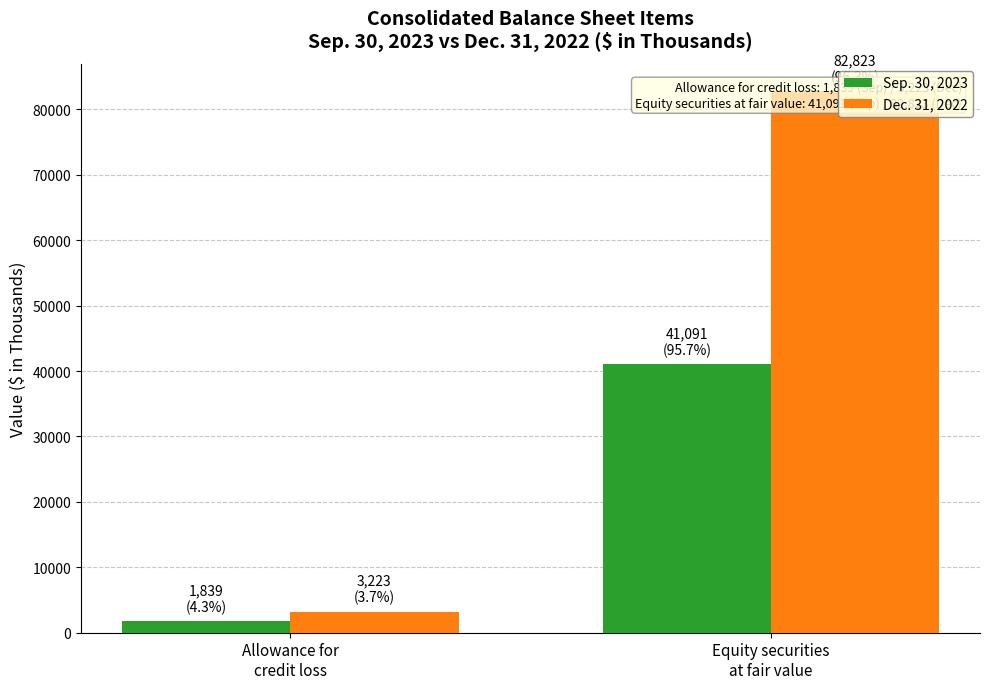

What are all the series names shown in the legend?

Sep. 30, 2023, Dec. 31, 2022